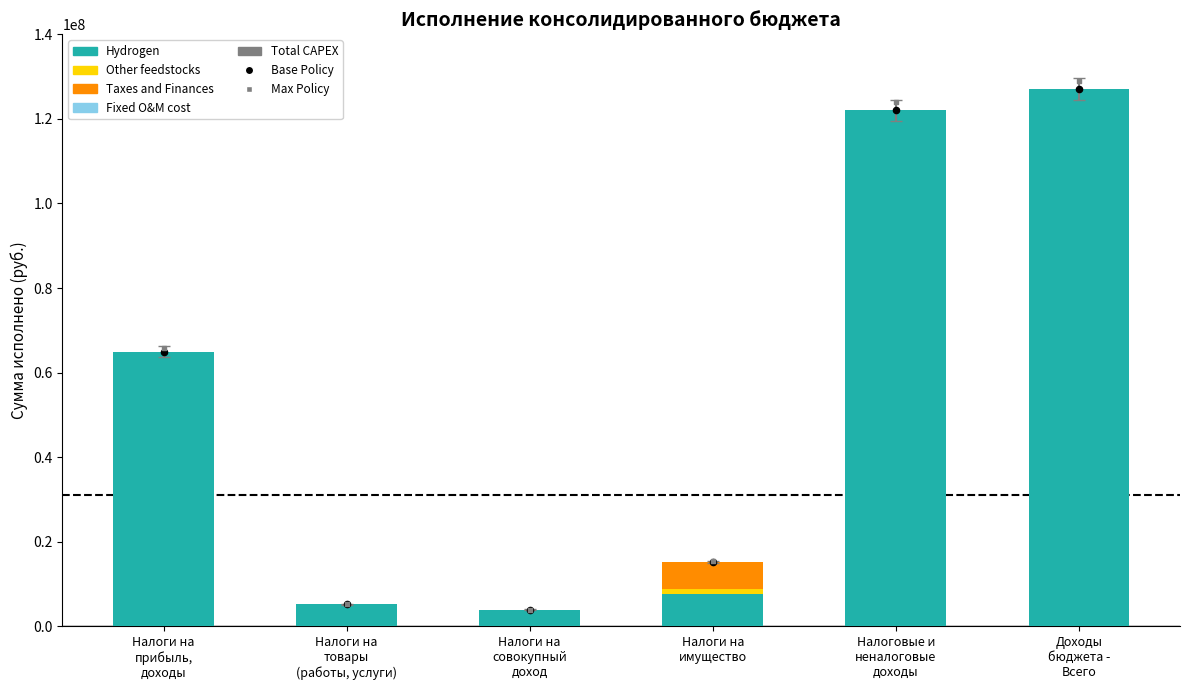

Is the value of Hydrogen at Налоги на
имущество greater than the value of Taxes and Finances at Налоговые и
неналоговые
доходы?

Yes